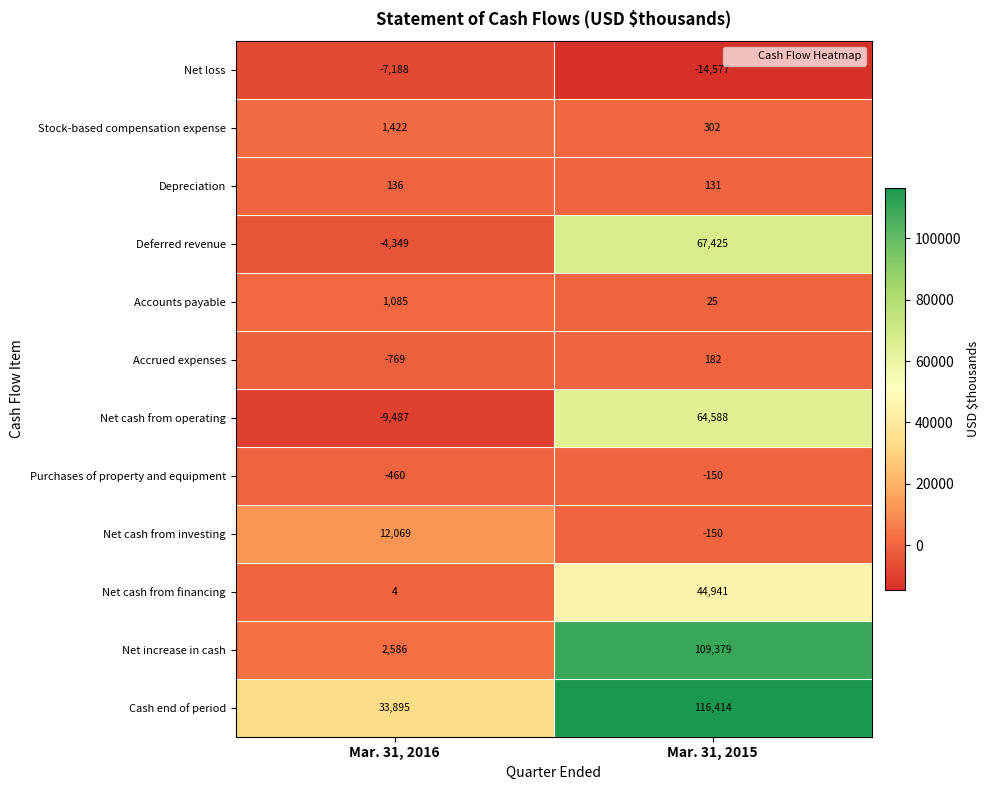

Between Mar. 31, 2016 and Mar. 31, 2015, which series saw the biggest shift?

Net increase in cash